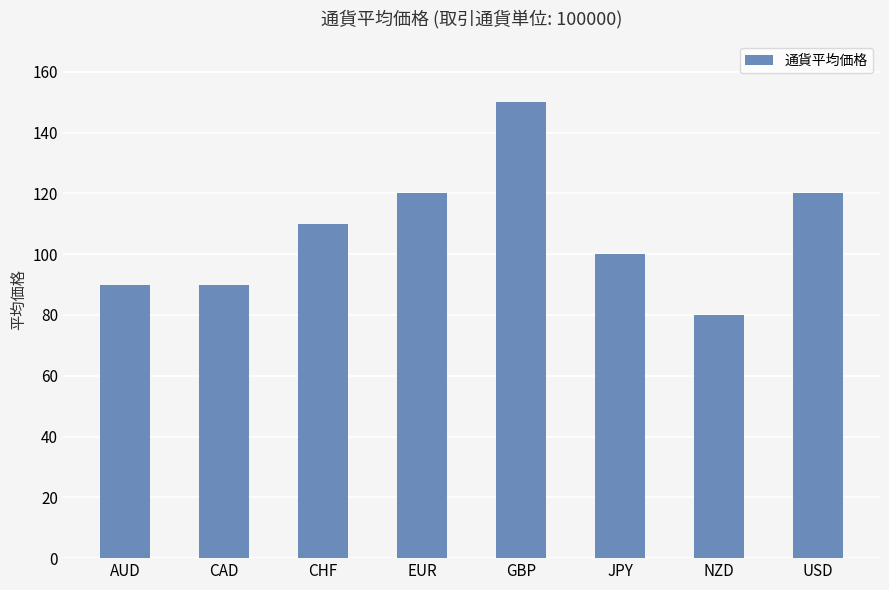

What is the value of the 8th bar from the left?

120